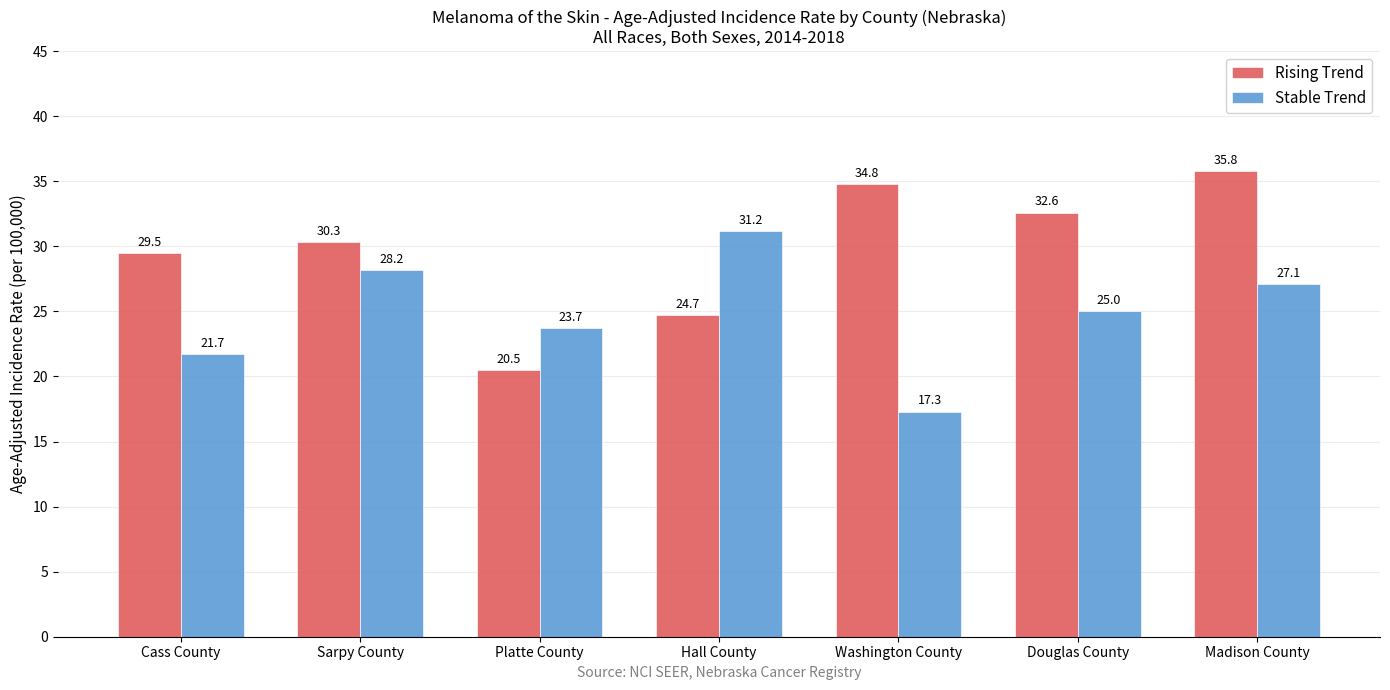

How many series are shown in this chart?

2